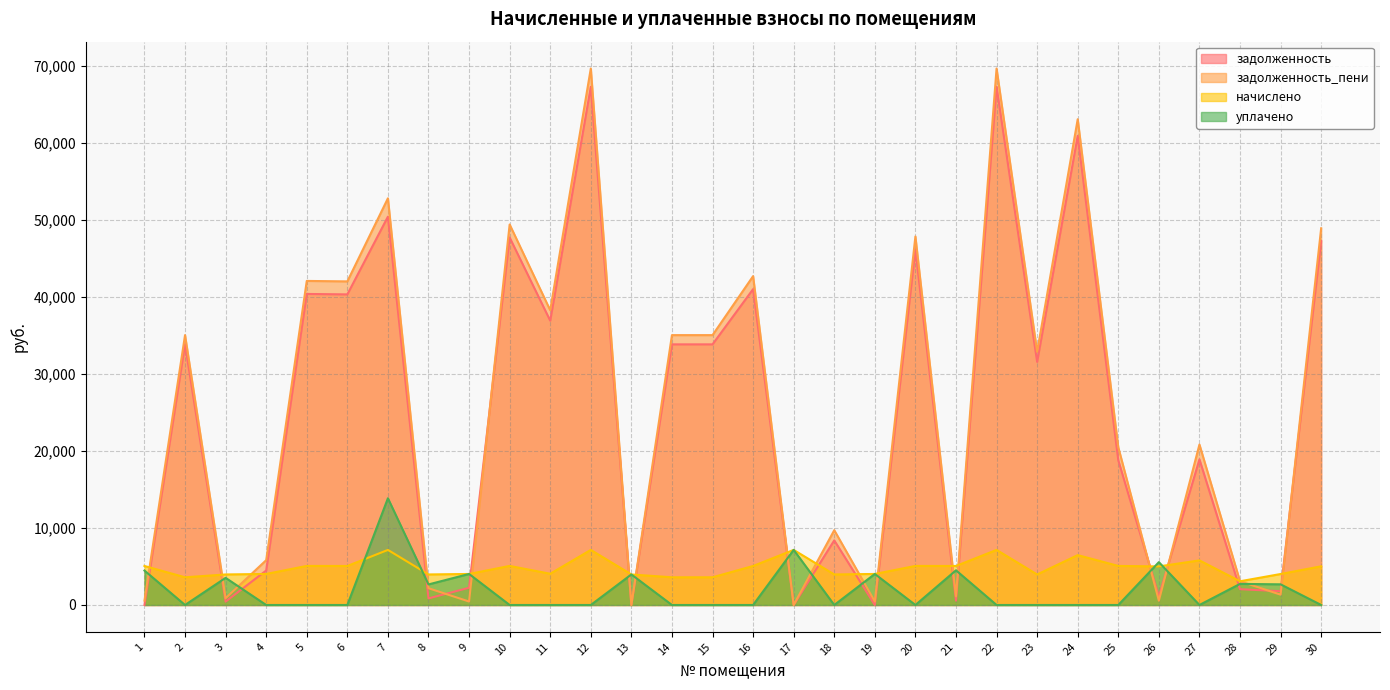

How many intersections are there between уплачено and задолженность?

17